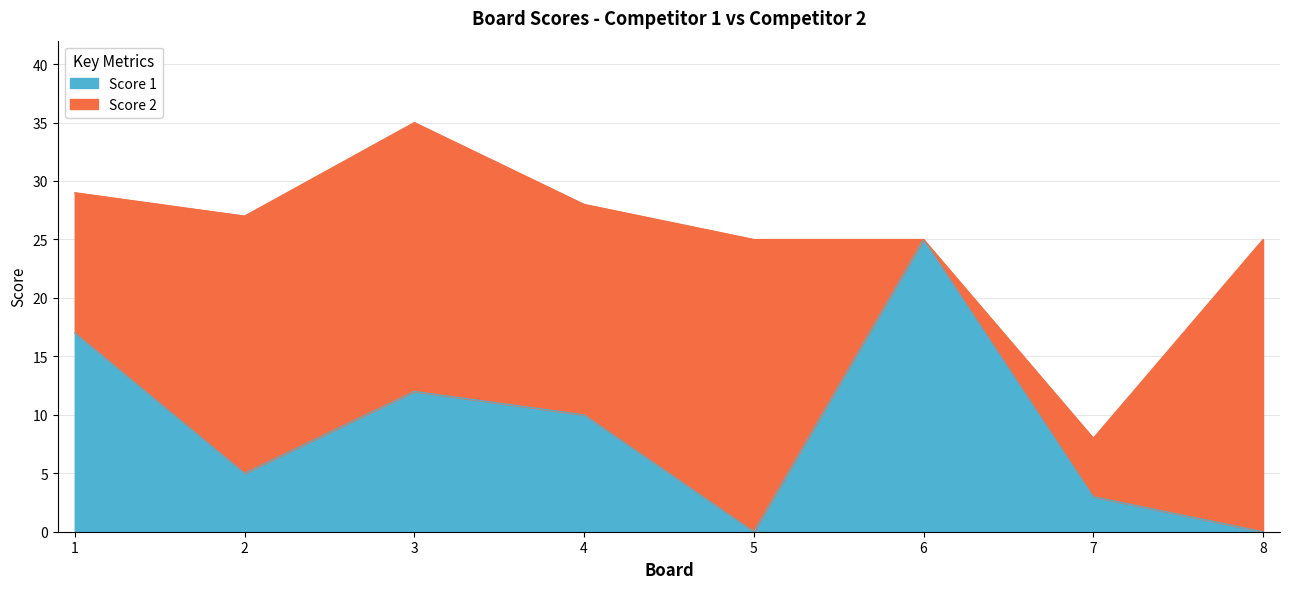

How many values are below 10?

4